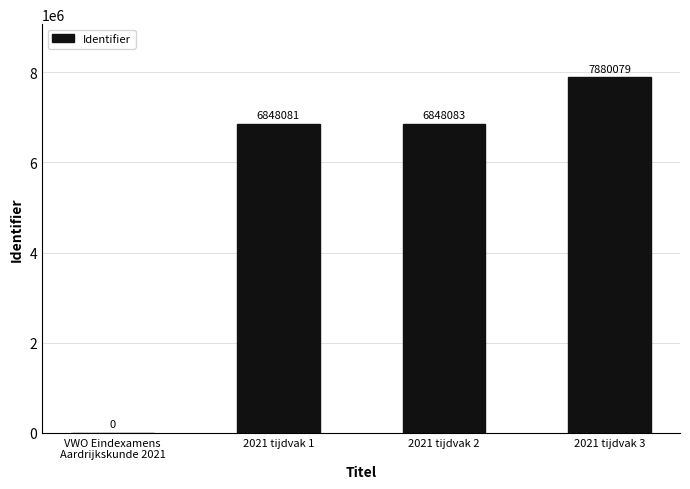

Are the bars horizontal?

No